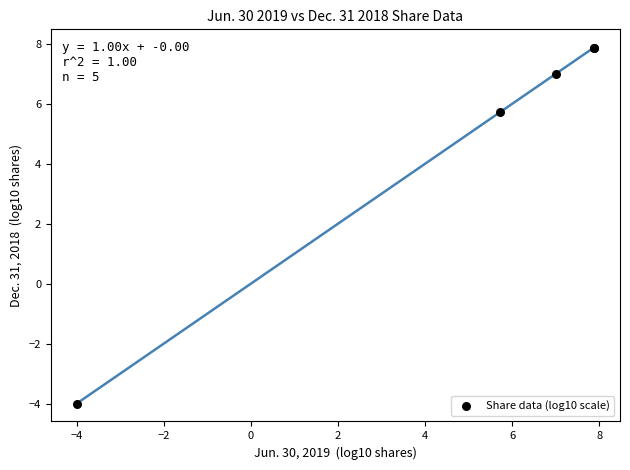

What Y value in the scatter plot is closest to 1?

5.7